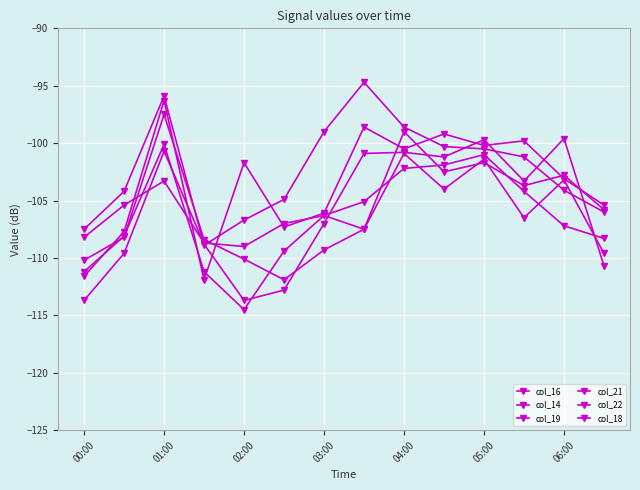

How many data points does each series have?

14